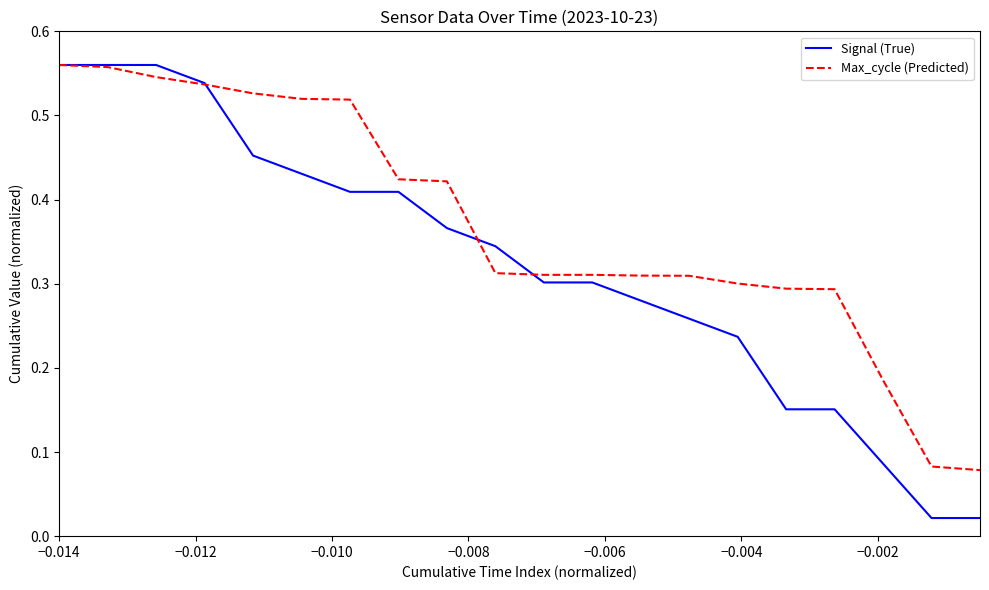

Which series has the largest total across all categories?

Max_cycle (Predicted)